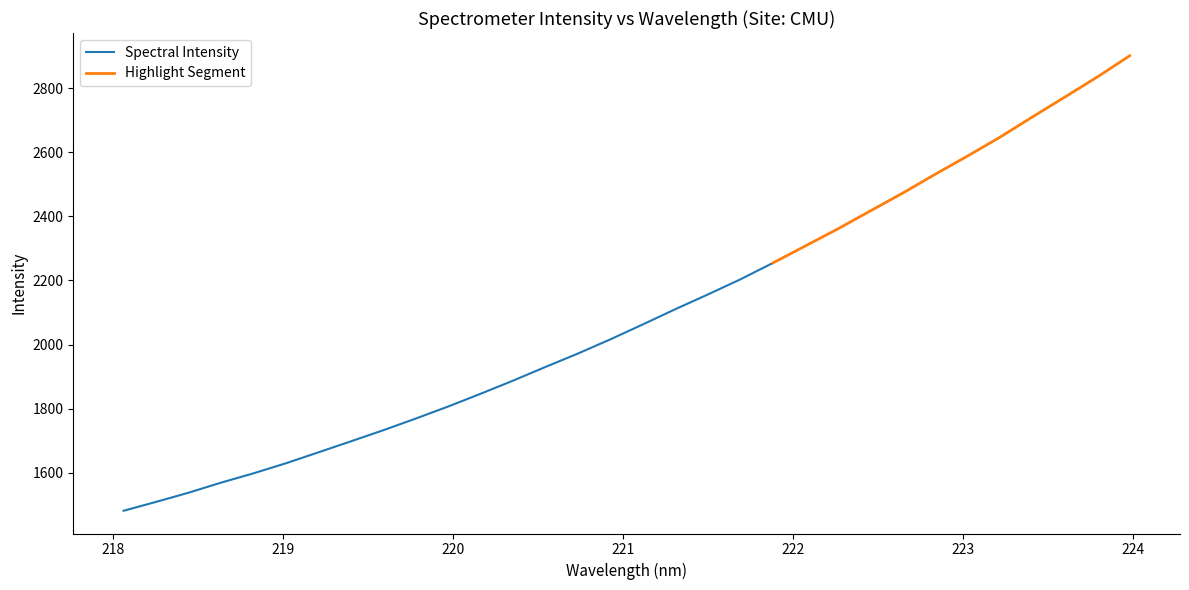

What is the average value?

2093.3